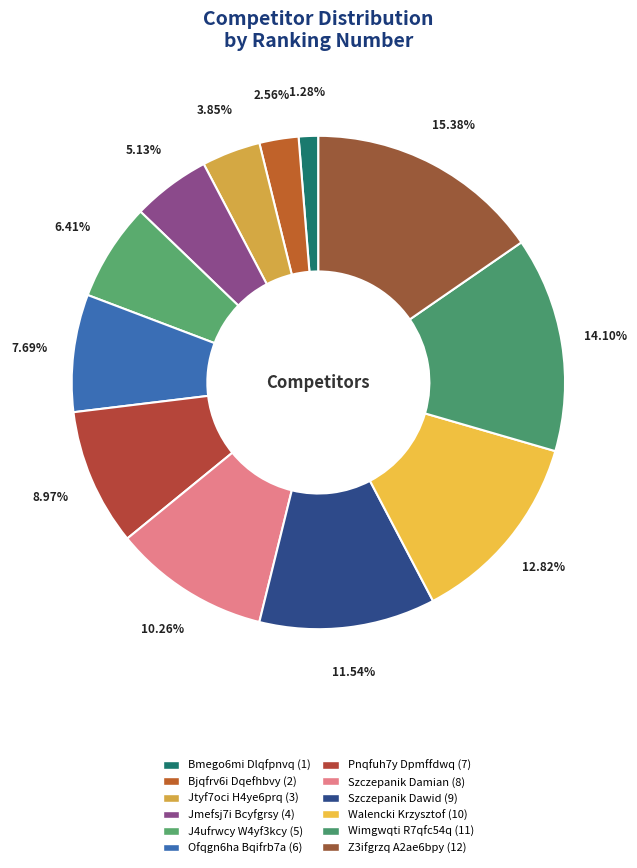

Count the number of slices in the pie.

12